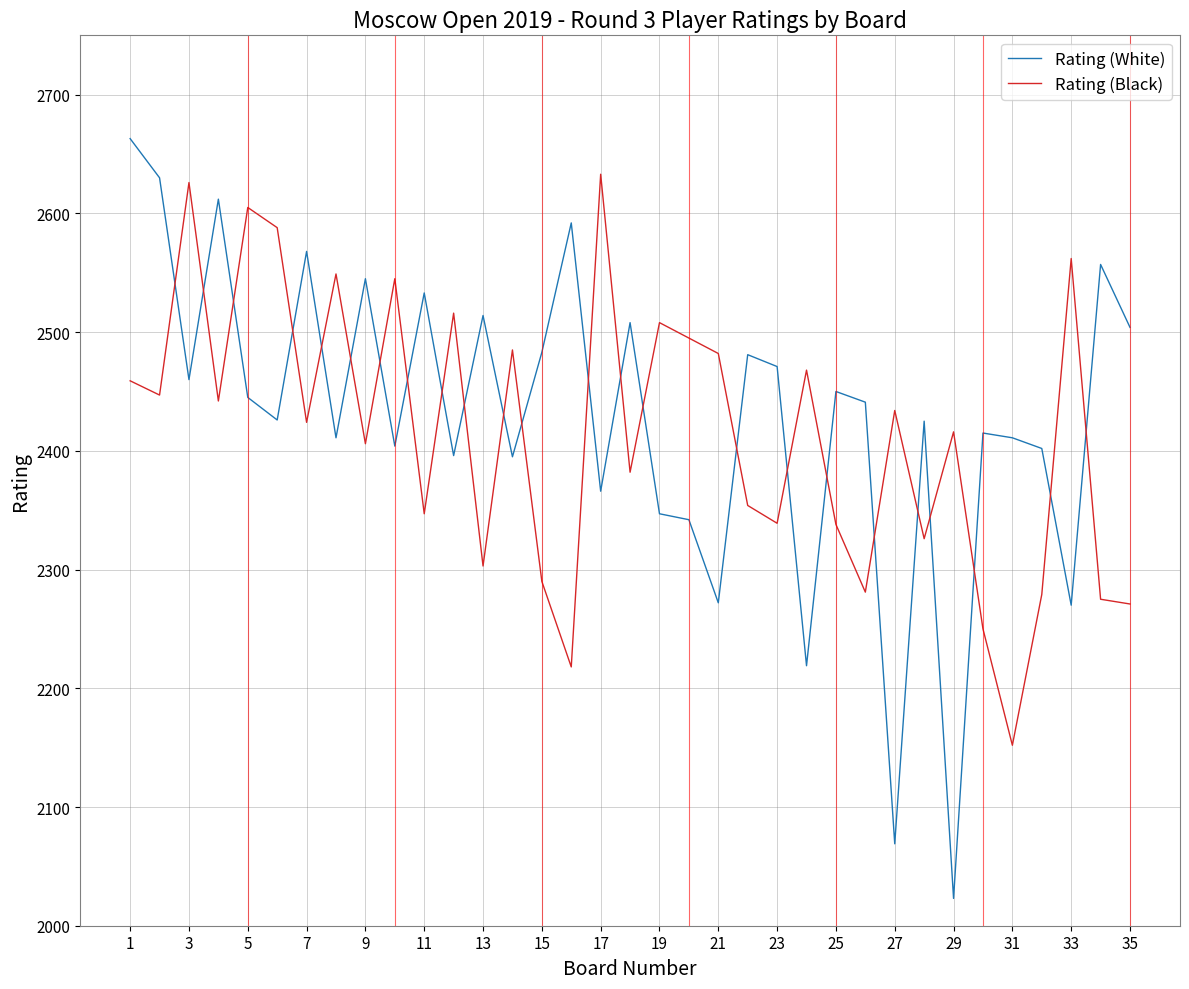

What is the difference between the maximum and minimum values in the Rating (Black) series?

481